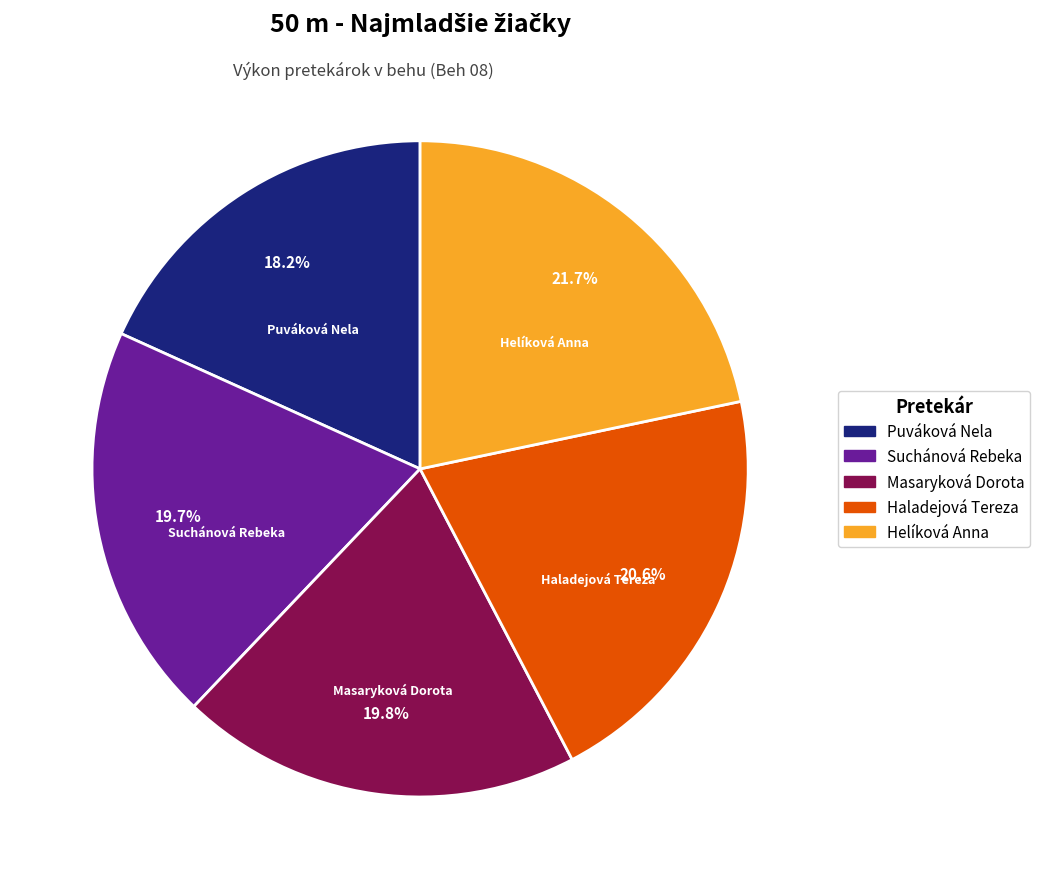

To the nearest percent, what is the average slice percentage?

20%